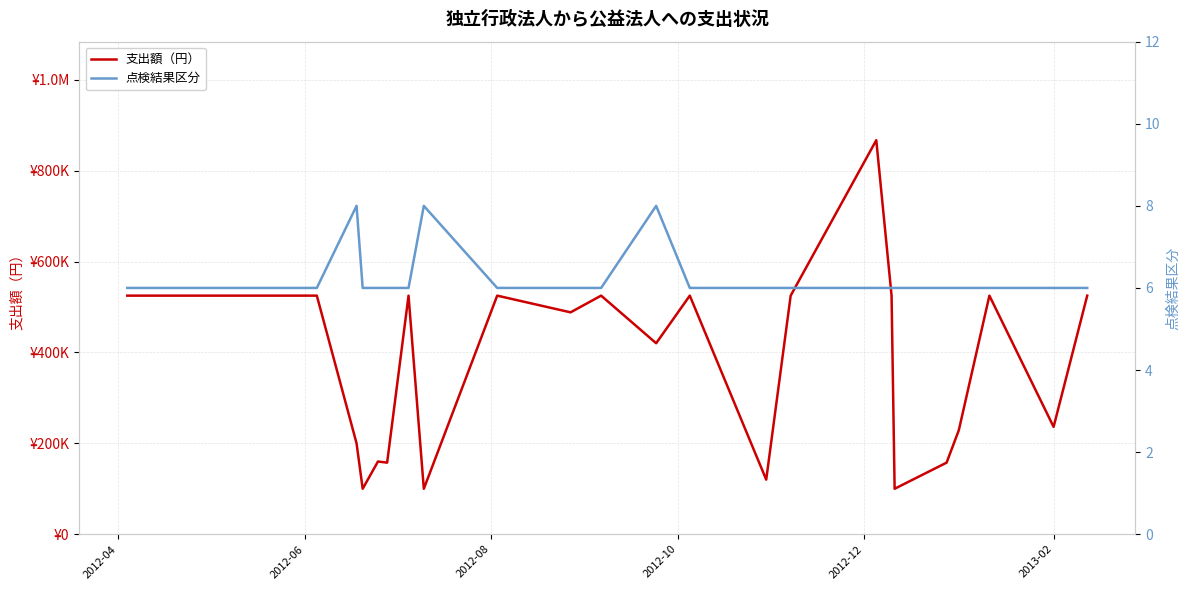

What is the sum of all 支出額（円） values?

9110837